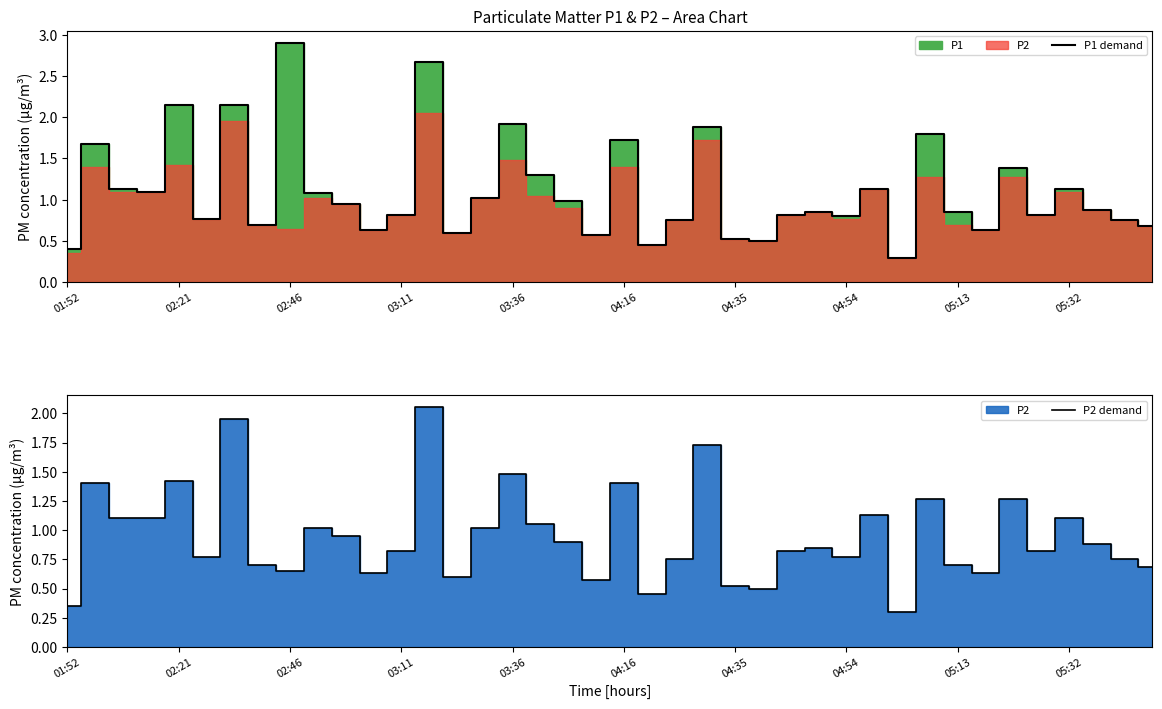

What is the difference between the second highest and minimum values in the P1 demand series?

2.4